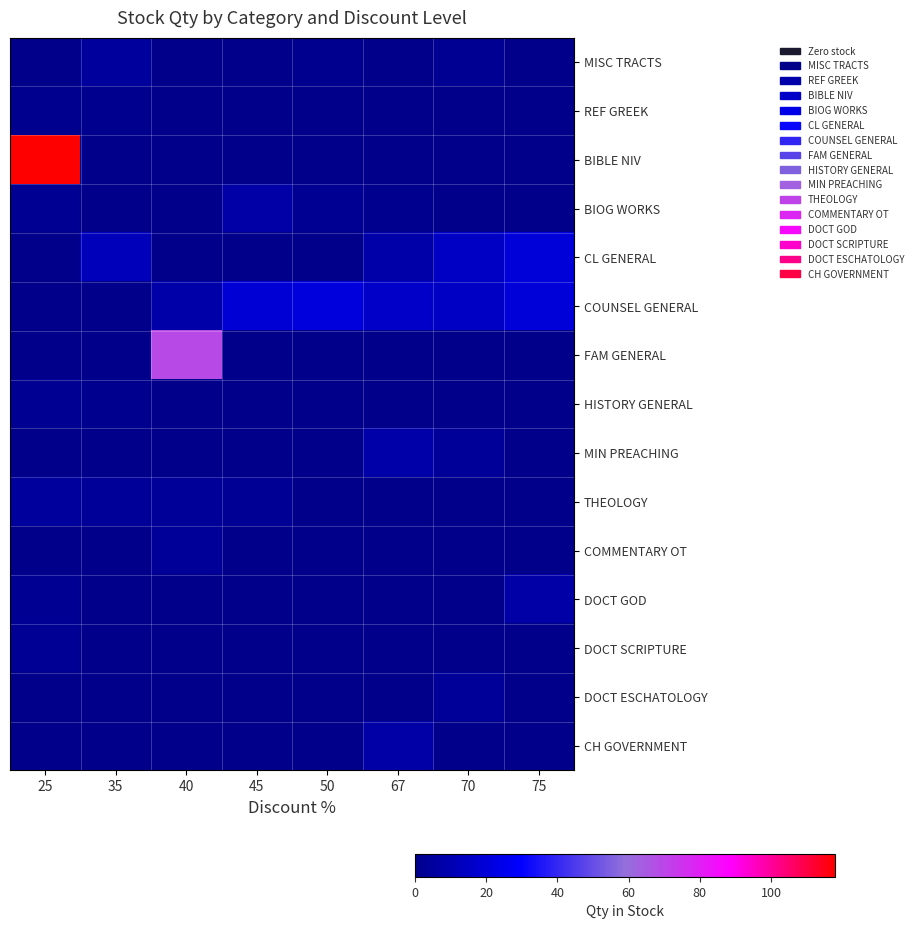

Reading left to right, list all the values displayed in this chart.

MISC TRACTS: 25=0	35=5	40=0	45=0	50=1	67=0	70=2	75=0
REF GREEK: 25=1	35=1	40=0	45=0	50=0	67=0	70=0	75=0
BIBLE NIV: 25=118	35=0	40=0	45=0	50=0	67=0	70=0	75=0
BIOG WORKS: 25=2	35=0	40=0	45=7	50=2	67=1	70=0	75=0
CL GENERAL: 25=0	35=12	40=0	45=0	50=0	67=8	70=15	75=20
COUNSEL GENERAL: 25=0	35=0	40=8	45=19	50=21	67=16	70=15	75=20
FAM GENERAL: 25=0	35=0	40=69	45=0	50=0	67=0	70=0	75=0
HISTORY GENERAL: 25=2	35=1	40=0	45=0	50=0	67=0	70=0	75=0
MIN PREACHING: 25=0	35=0	40=0	45=0	50=0	67=8	70=4	75=0
THEOLOGY: 25=5	35=4	40=4	45=3	50=0	67=0	70=0	75=0
COMMENTARY OT: 25=0	35=0	40=4	45=0	50=0	67=0	70=0	75=0
DOCT GOD: 25=2	35=0	40=0	45=0	50=0	67=0	70=0	75=7
DOCT SCRIPTURE: 25=3	35=0	40=0	45=0	50=0	67=0	70=0	75=0
DOCT ESCHATOLOGY: 25=0	35=0	40=0	45=0	50=0	67=0	70=4	75=0
CH GOVERNMENT: 25=0	35=0	40=0	45=0	50=0	67=7	70=0	75=0